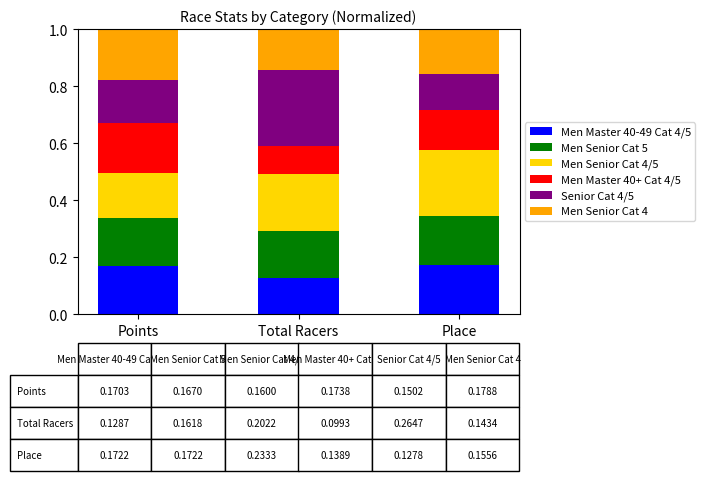

What is the total value across all series at Place?

1.0